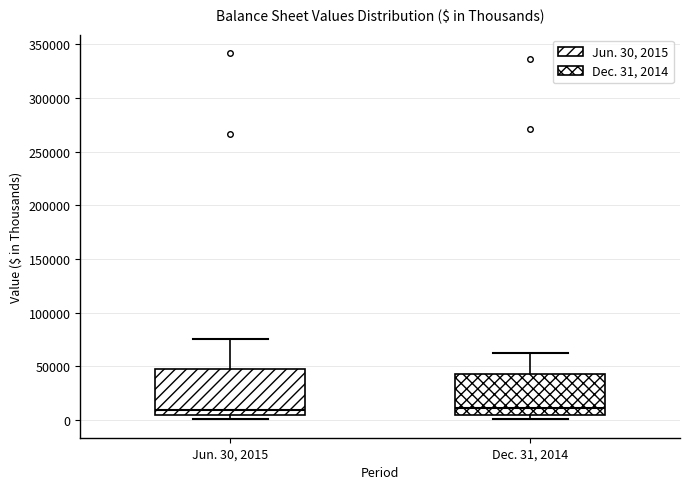

Reading left to right, read every box against the y-axis: the position of its median line, the range the box covers, and the ends of its whiskers. The values are not printed on the chart, so give them approximately, as read against the axis.

Jun. 30, 2015: median 10000, box 5000 to 45000, whiskers 0 to 75000
Dec. 31, 2014: median 10000, box 5000 to 45000, whiskers 0 to 65000